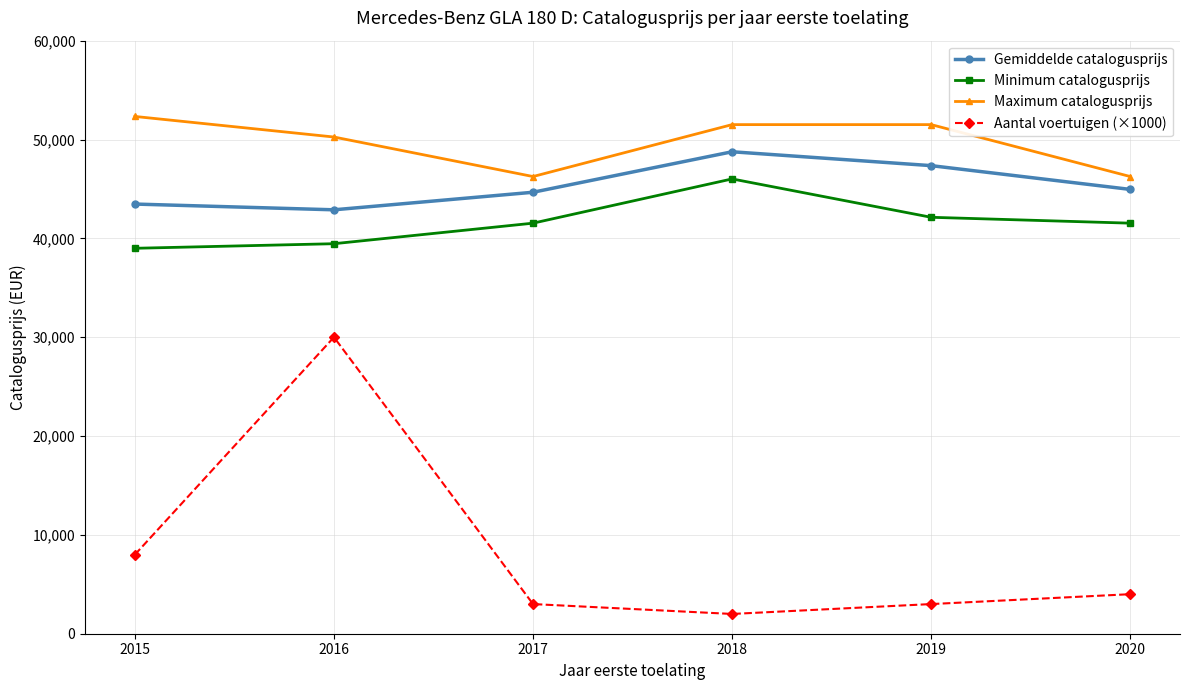

True or false: Minimum catalogusprijs has a value of 46013 at 2018.

True